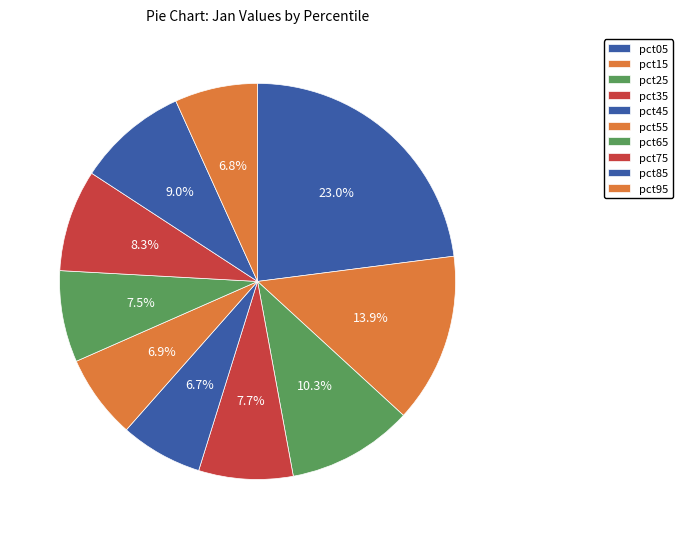

Count the number of slices in the pie.

10